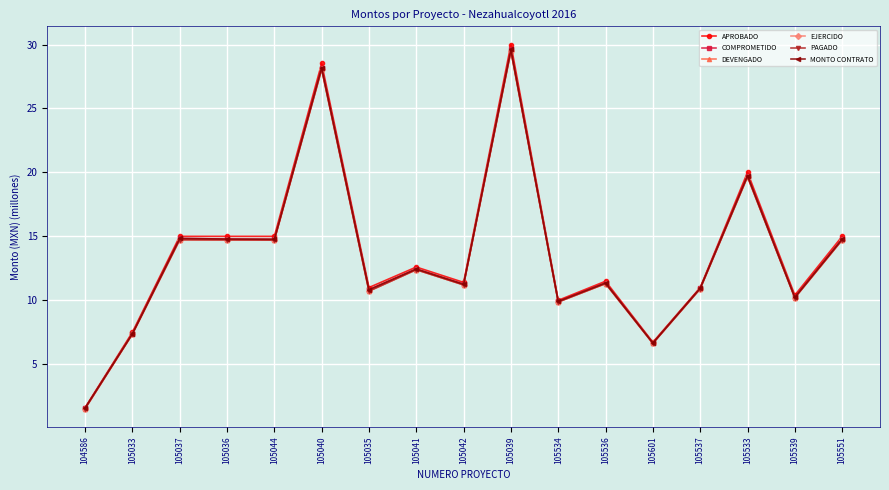

What is the label of the 10th point from the right?

105041